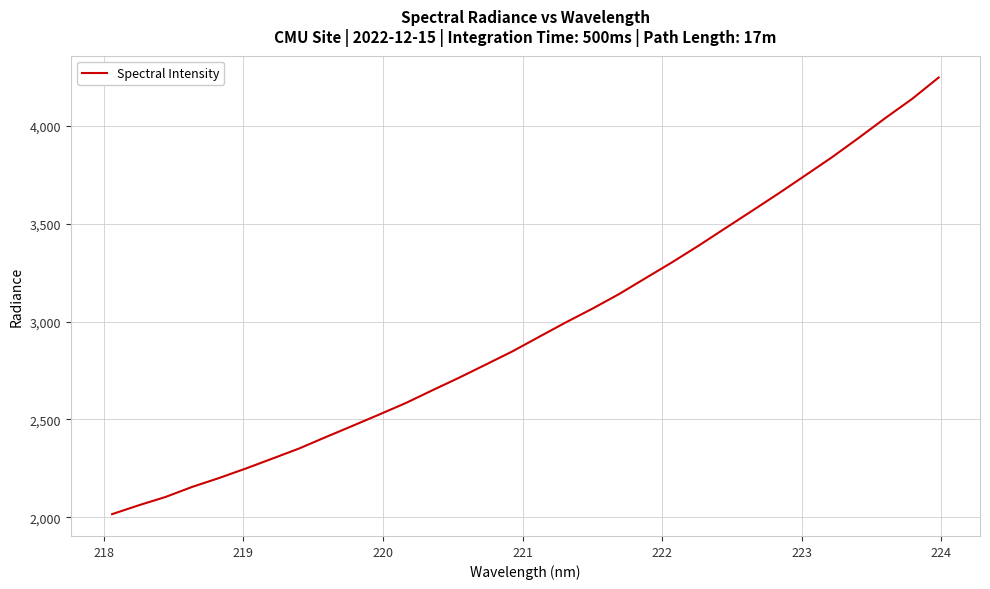

What is the difference between the maximum and minimum values?

2232.6